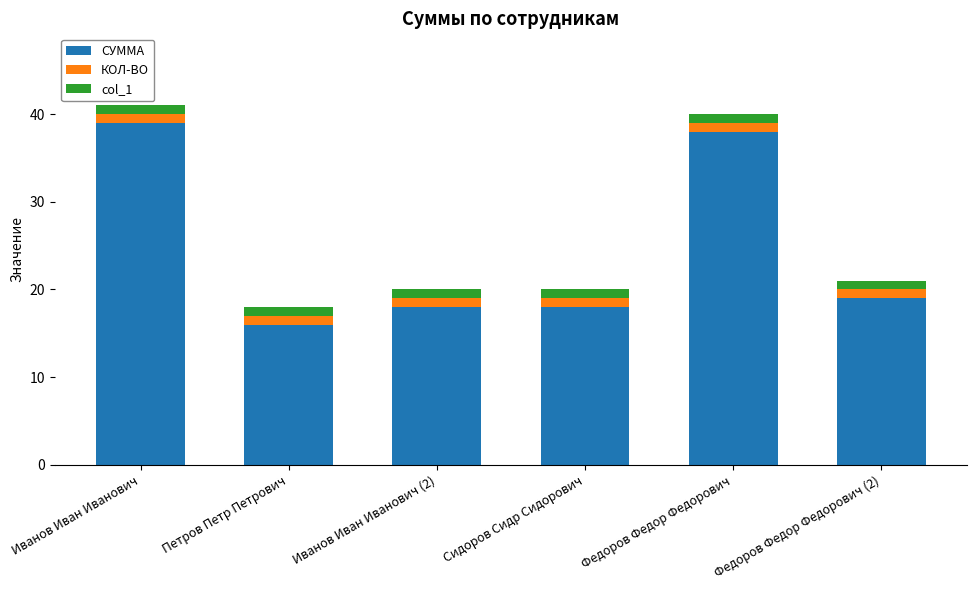

What is the total value across all series at Иванов Иван Иванович (2)?

20